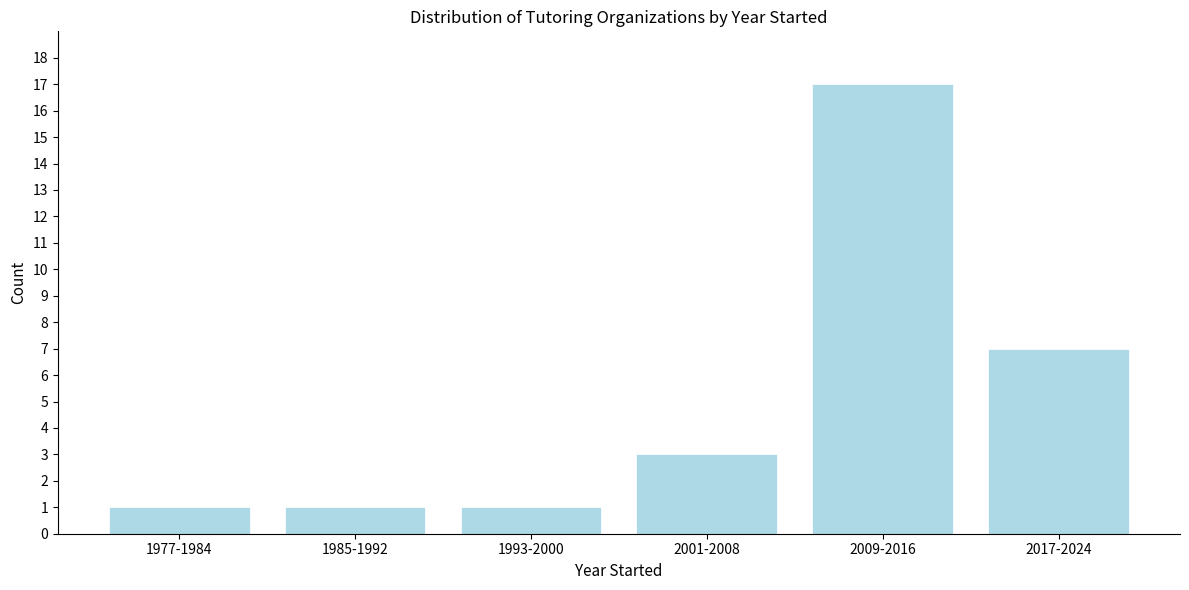

Reading left to right, what are all the values shown in this chart?

1	1	1	3	17	7